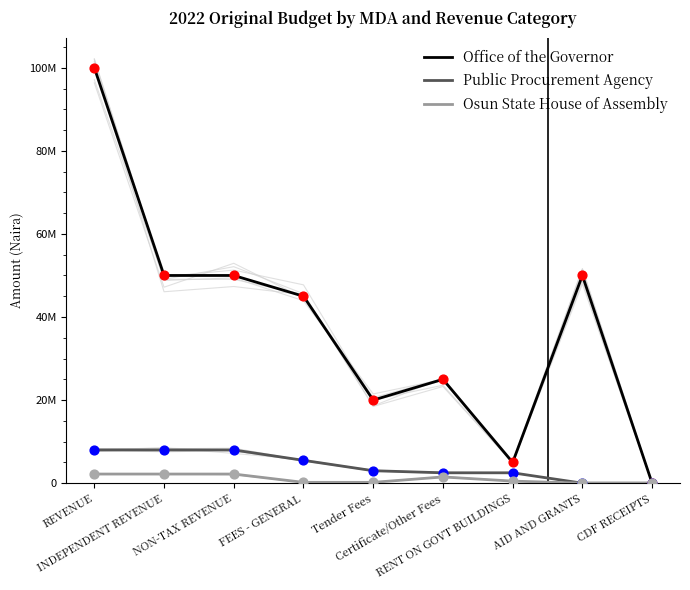

What are all the series names shown in the legend?

Office of the Governor, Public Procurement Agency, Osun State House of Assembly